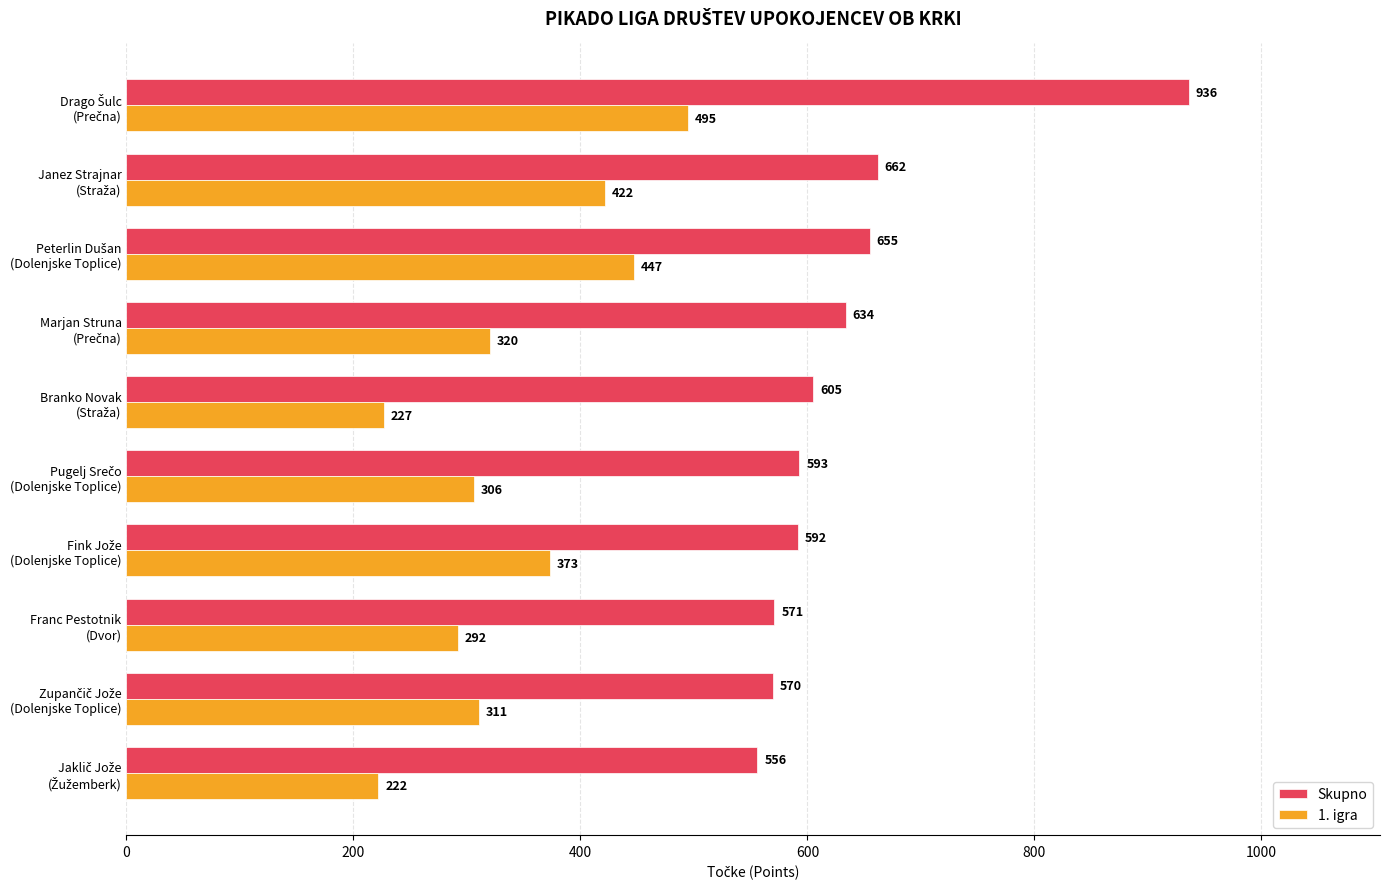

What is the minimum value shown in the chart?

222